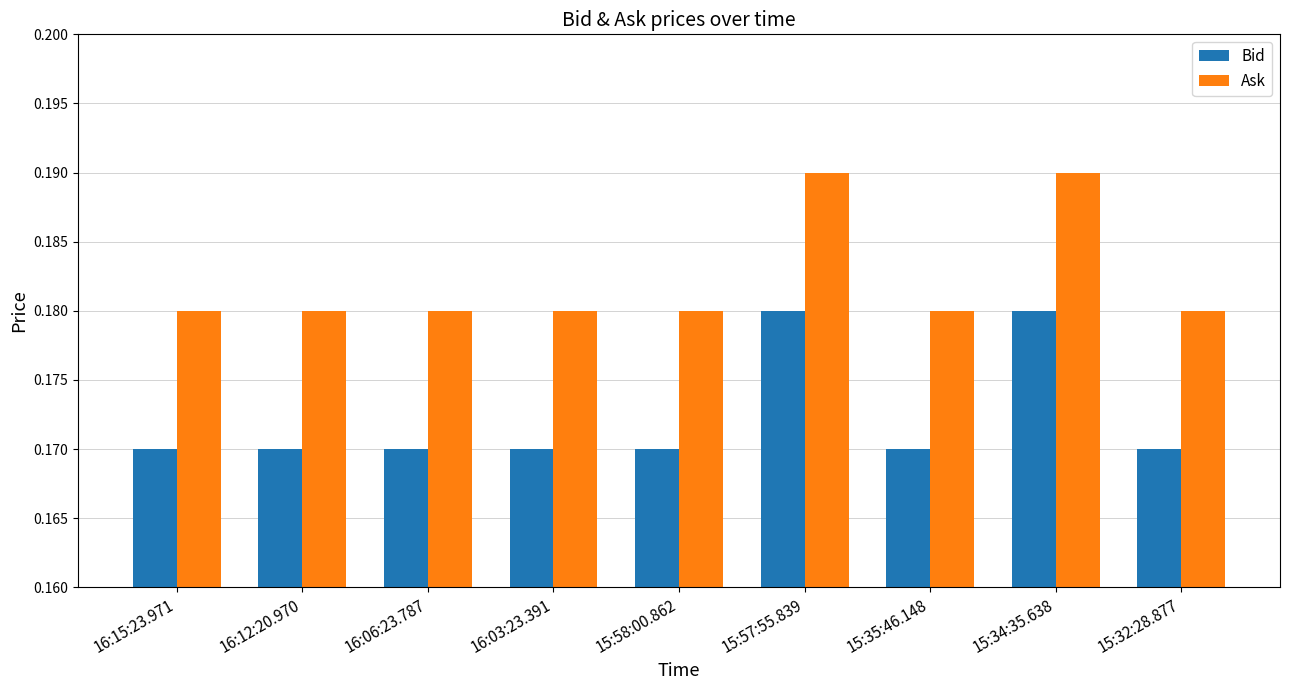

Are the bars horizontal?

No